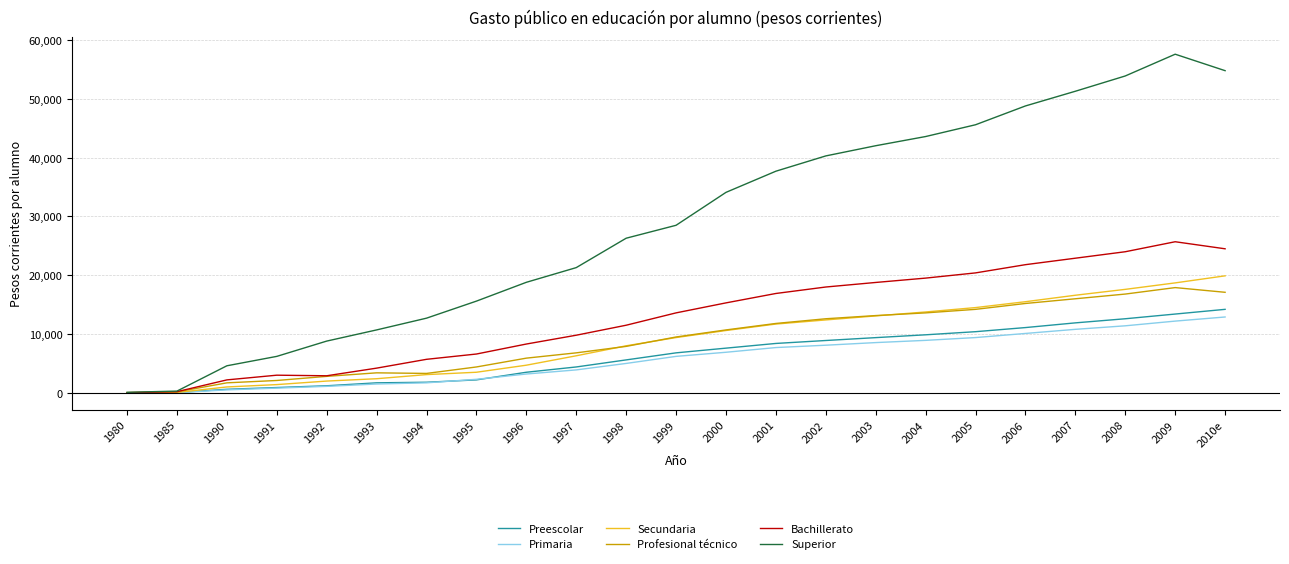

List the series in order of their peak value, lowest first.

Primaria, Preescolar, Profesional técnico, Secundaria, Bachillerato, Superior